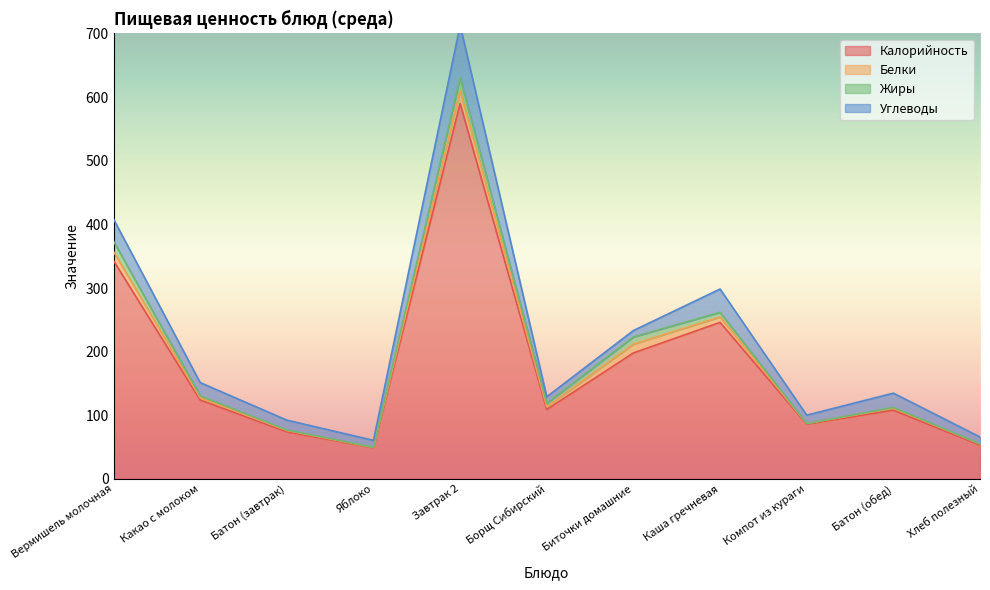

What is the difference between the maximum and minimum values in the Калорийность series?

541